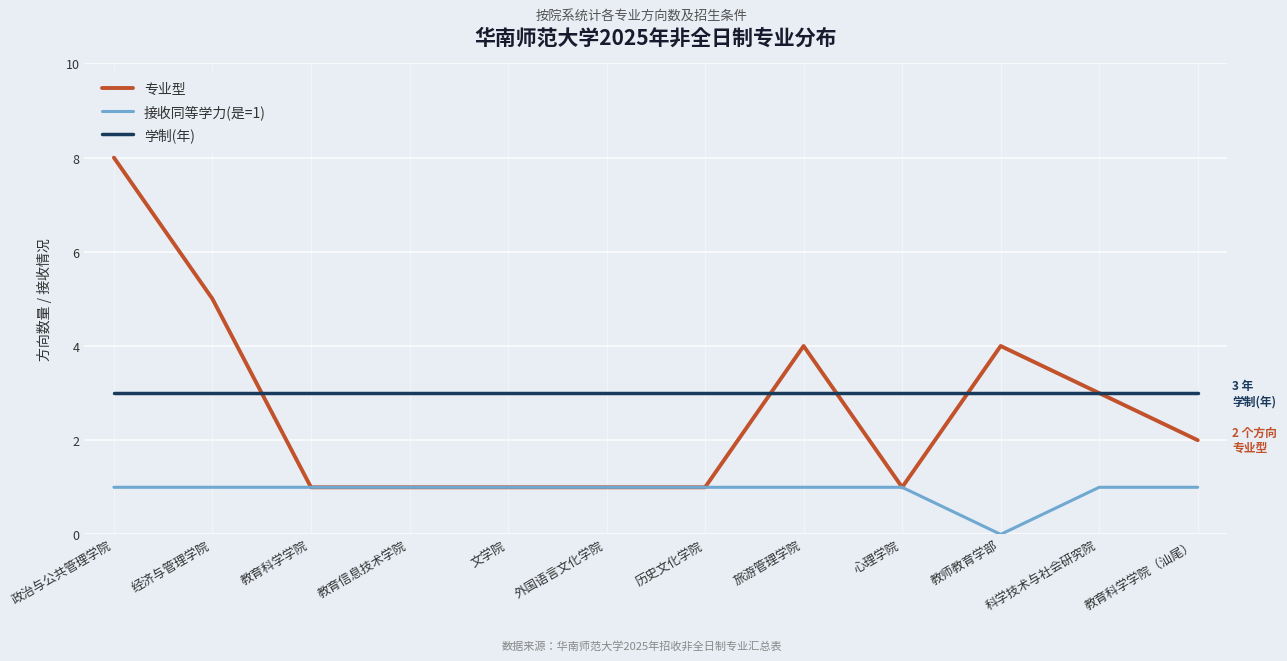

What position from the right is 教育信息技术学院?

9